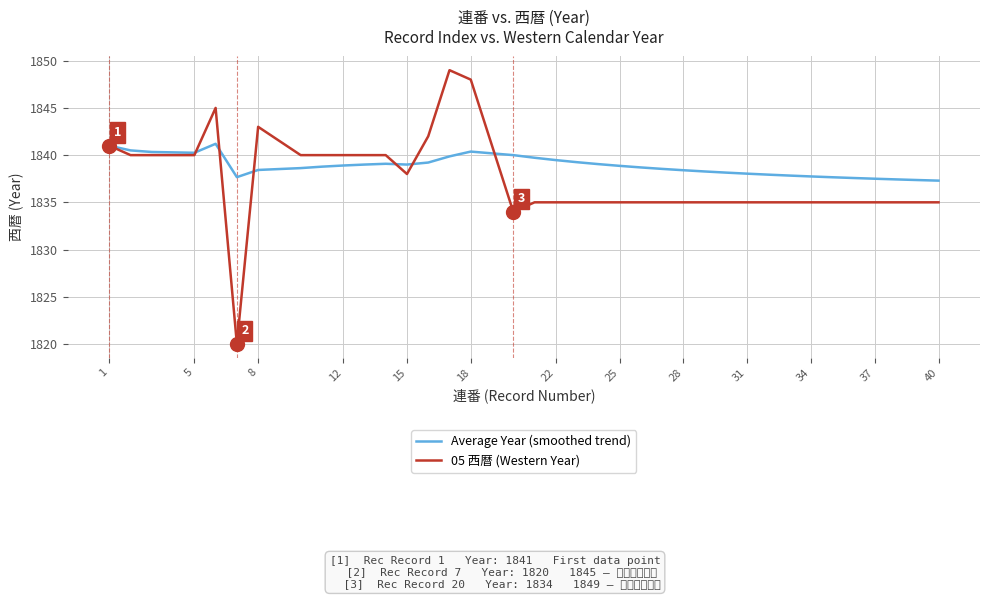

Which series has the largest total across all categories?

Average Year (smoothed trend)